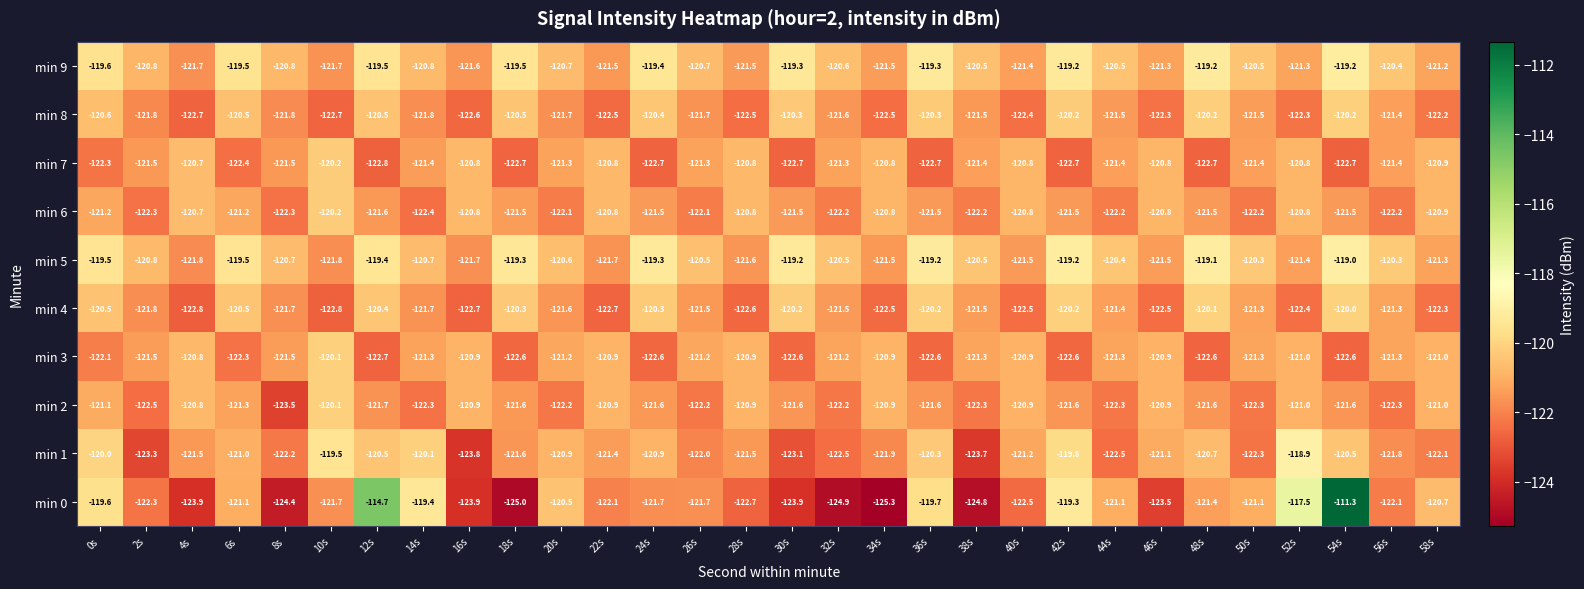

What is the sum of all min 3 values?

-3646.7